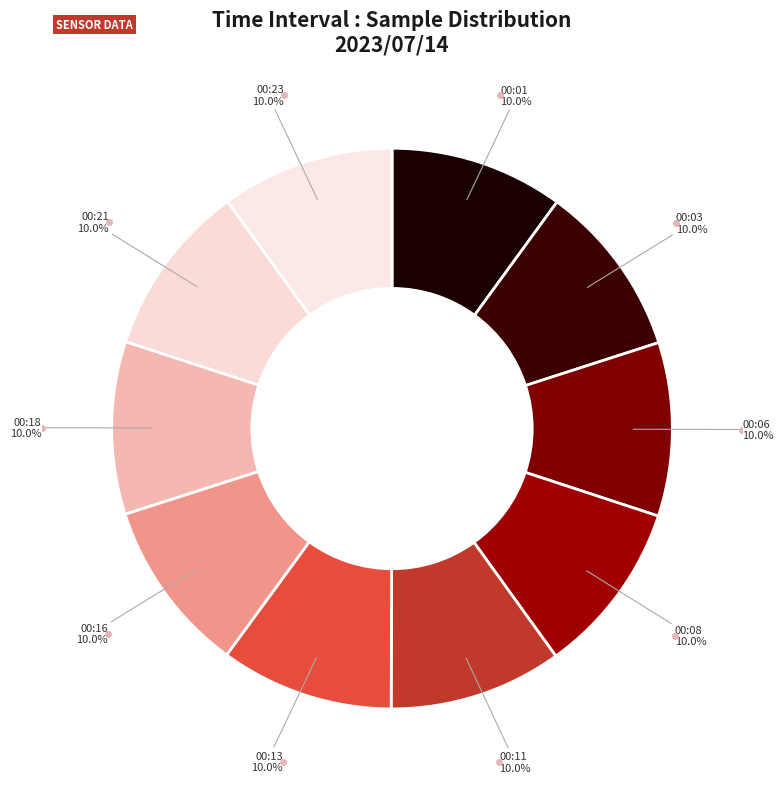

How many slices are in this pie chart?

10